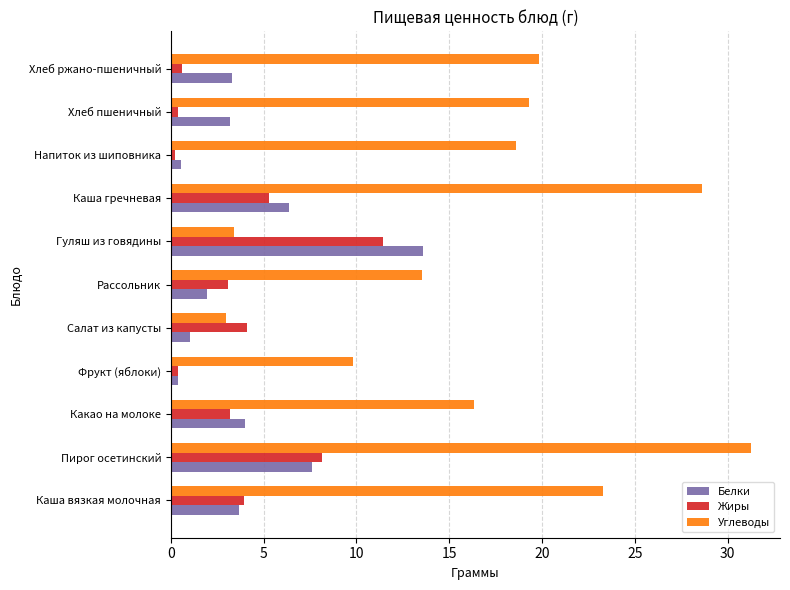

List the series in order of their peak value, highest first.

Углеводы, Белки, Жиры